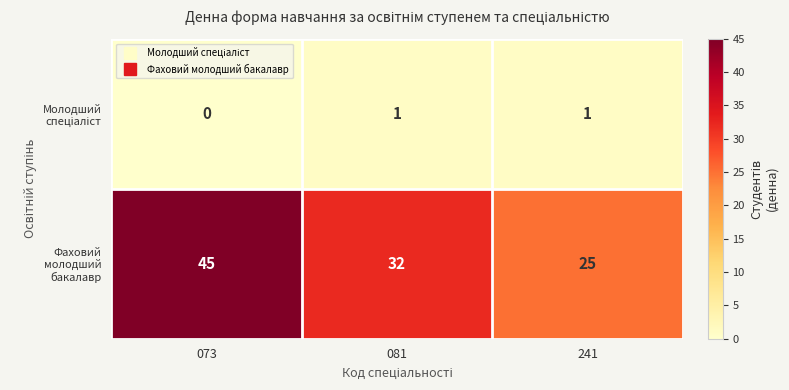

Which series changed the most between 081 and 241?

Фаховий молодший бакалавр